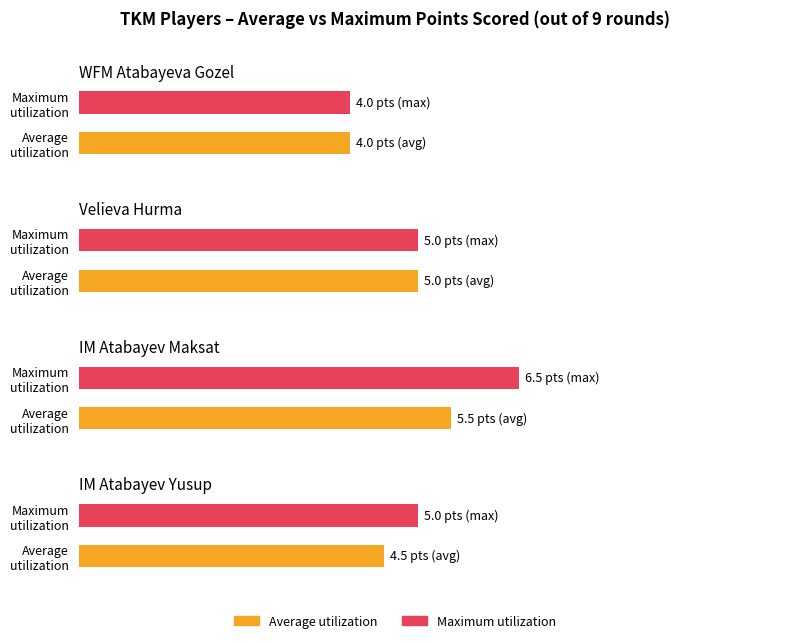

Rank the series by their average value, from highest to lowest.

Maximum utilization, Average utilization